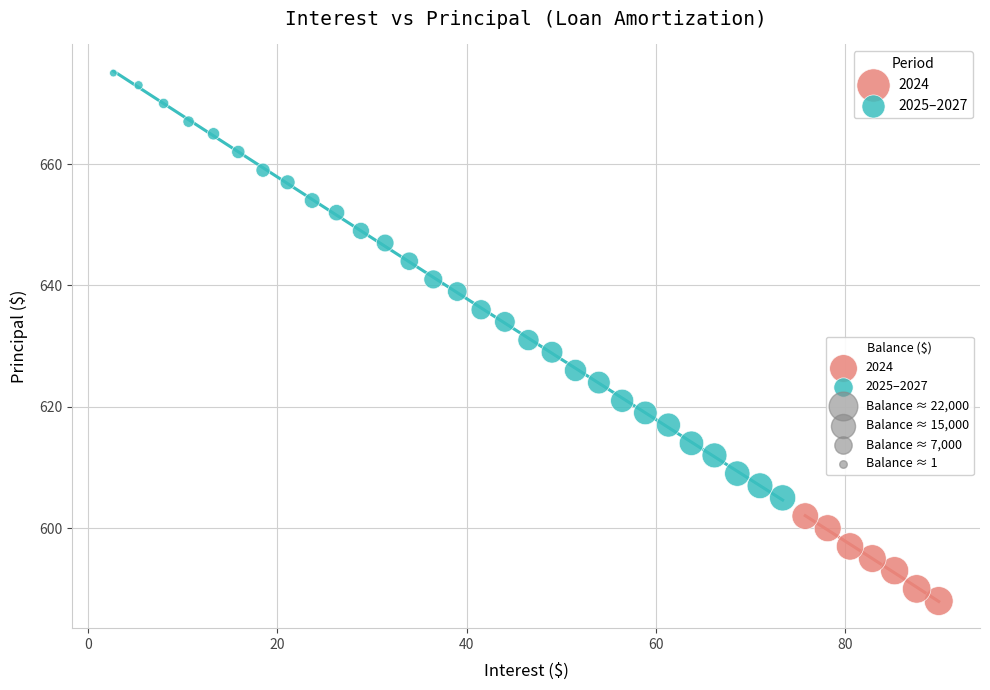

Which series reaches the maximum Y coordinate?

2025–2027